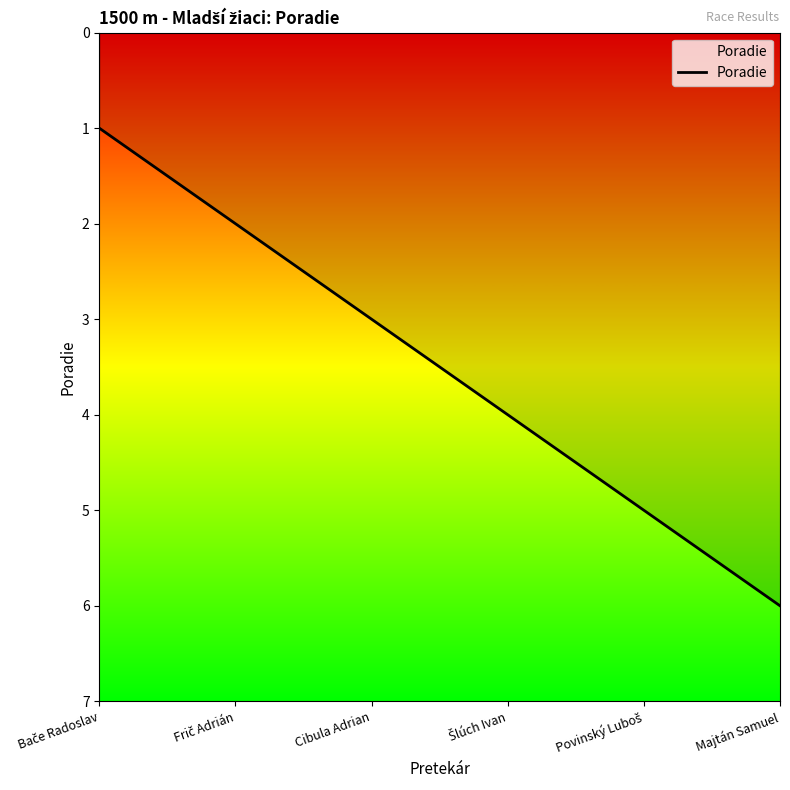

What position from the right is Majtán Samuel?

1